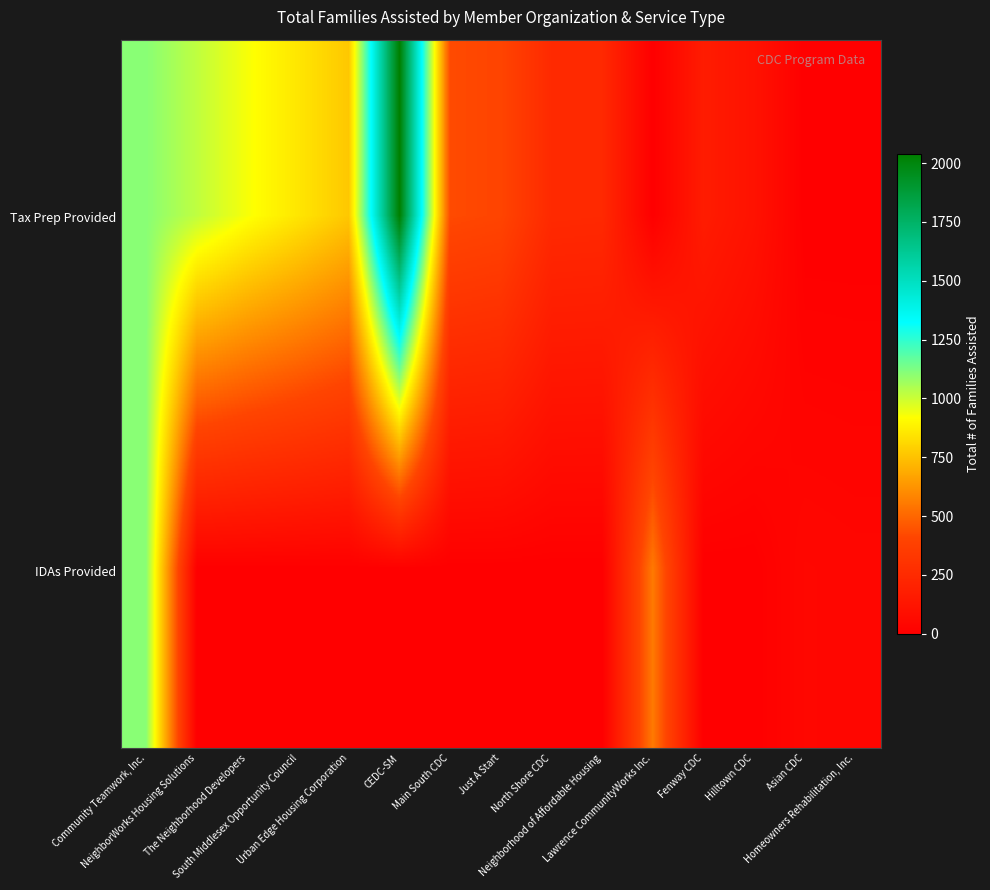

What is the total value across all series at Neighborhood of Affordable Housing?

244